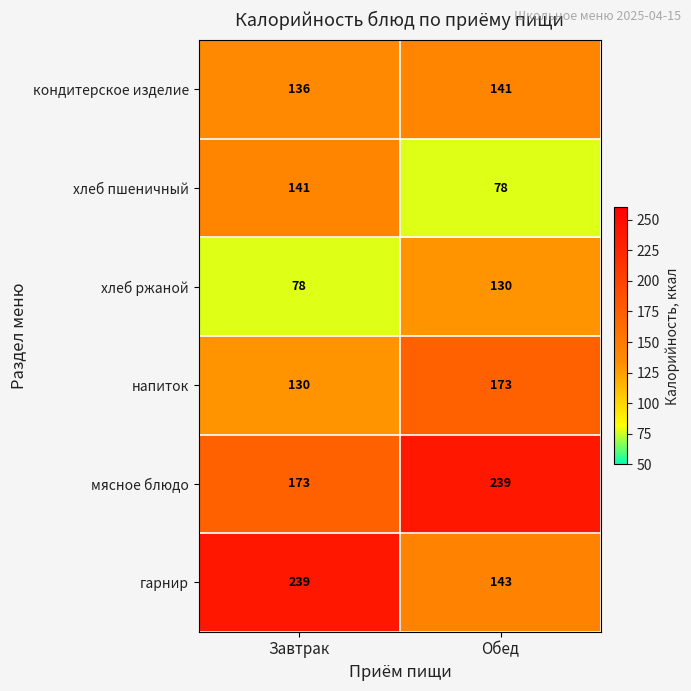

Reading left to right, extract all data points from this chart.

кондитерское изделие: 136	141
хлеб пшеничный: 141	78
хлеб ржаной: 78	130
напиток: 130	173
мясное блюдо: 173	239
гарнир: 239	143